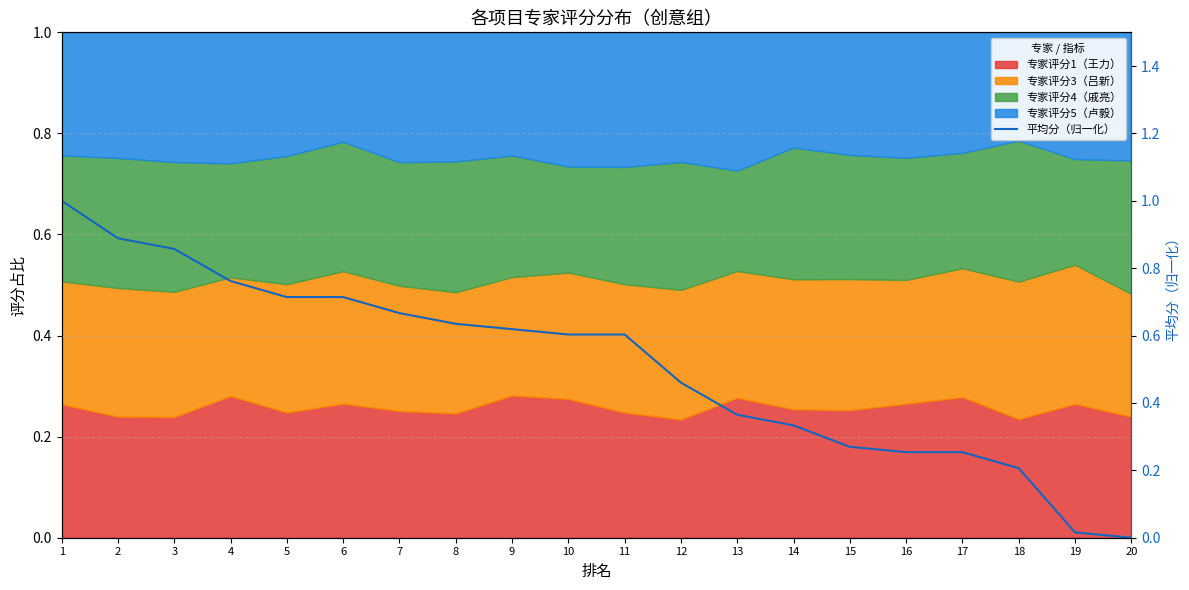

What is the change in value from 12 to 19?

-0.4